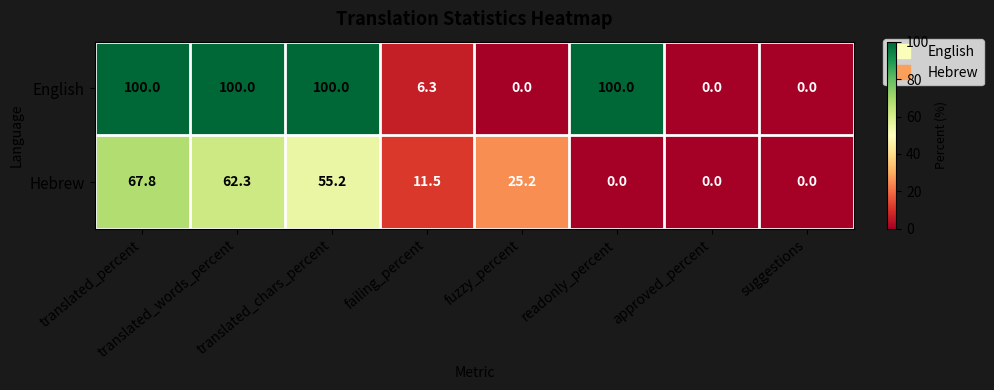

What is the average value of the Hebrew series?

27.8